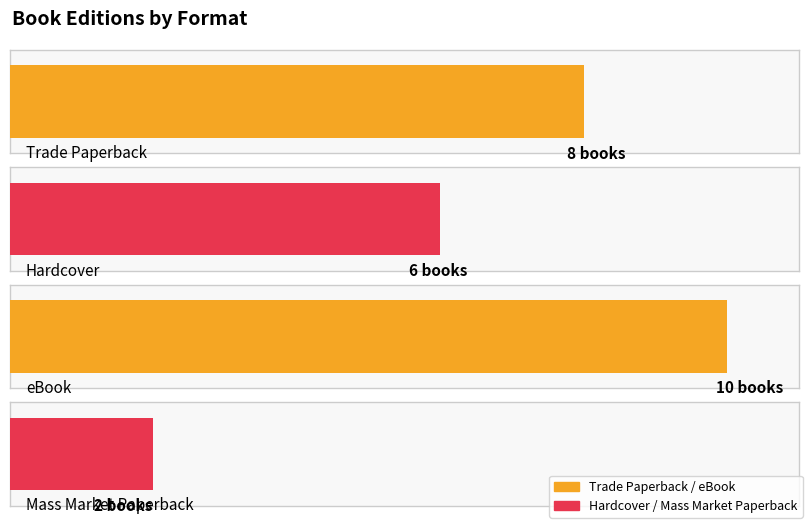

The chart shows a value of 1 at Degenerates. True or false?

False